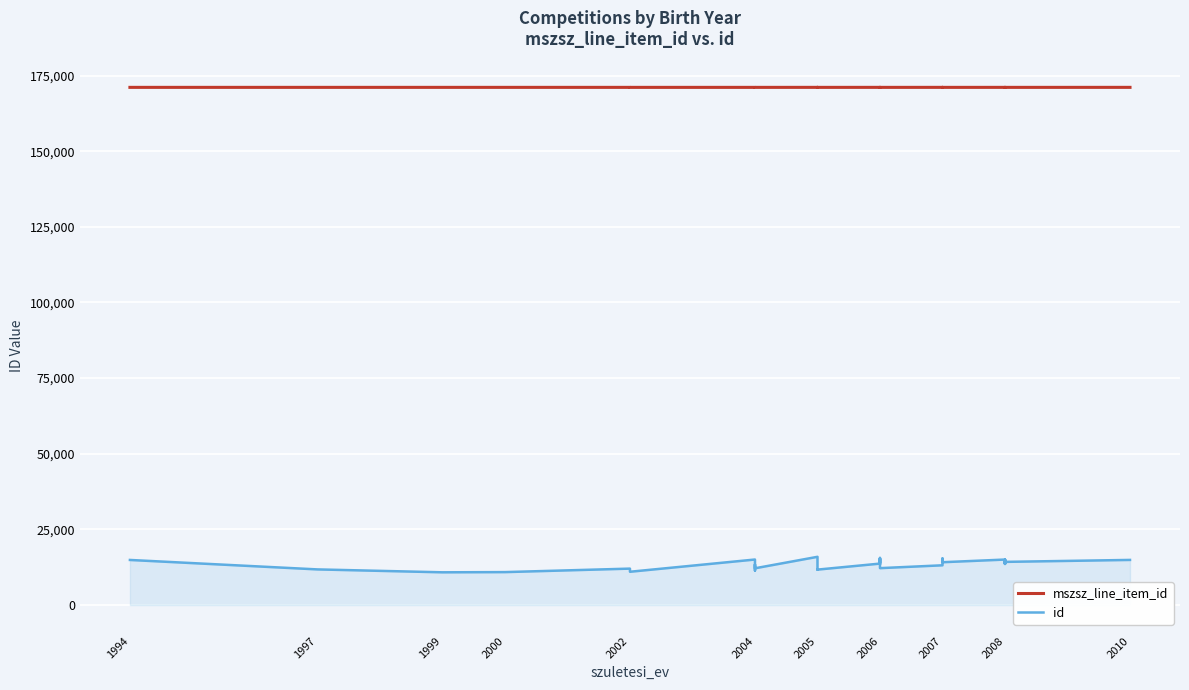

True or false: id has a value of 15024 at 2004.

False